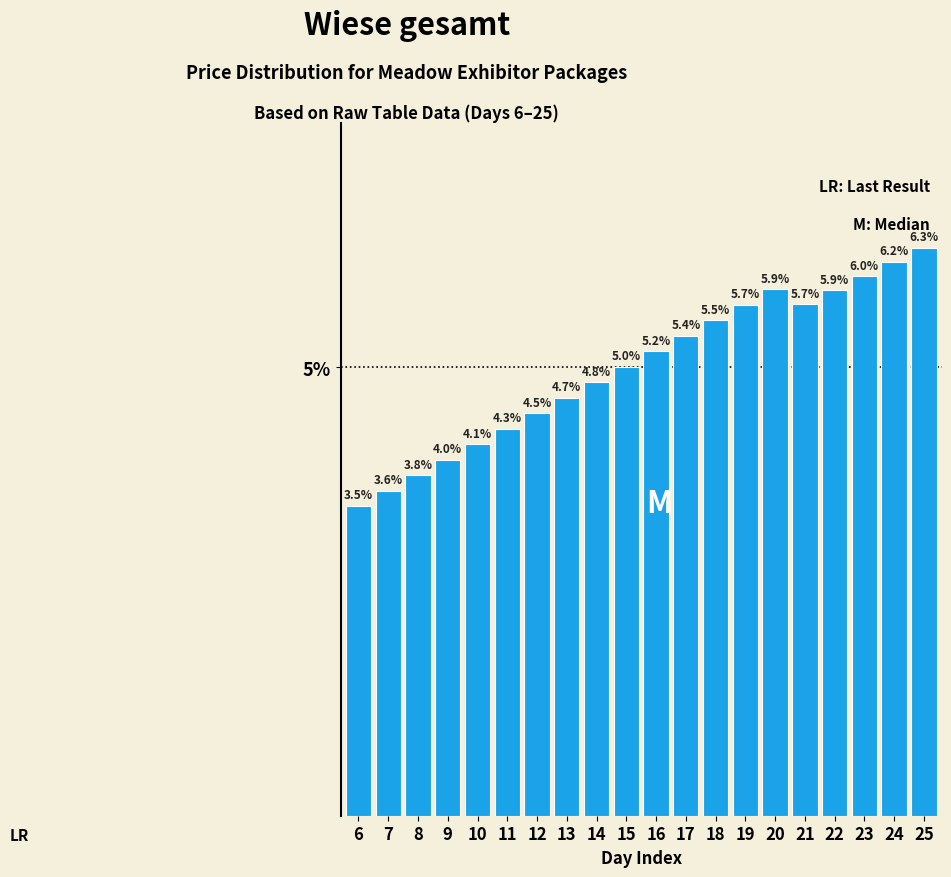

Reading left to right, transcribe all the data shown in this chart.

3.5	3.6	3.8	4.0	4.1	4.3	4.5	4.7	4.8	5.0	5.2	5.4	5.5	5.7	5.9	5.7	5.9	6.0	6.2	6.3